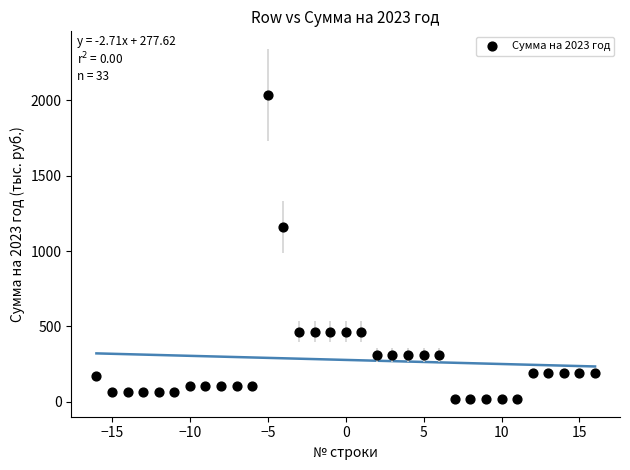

What is the range of Y values (max minus min)?

2016.0